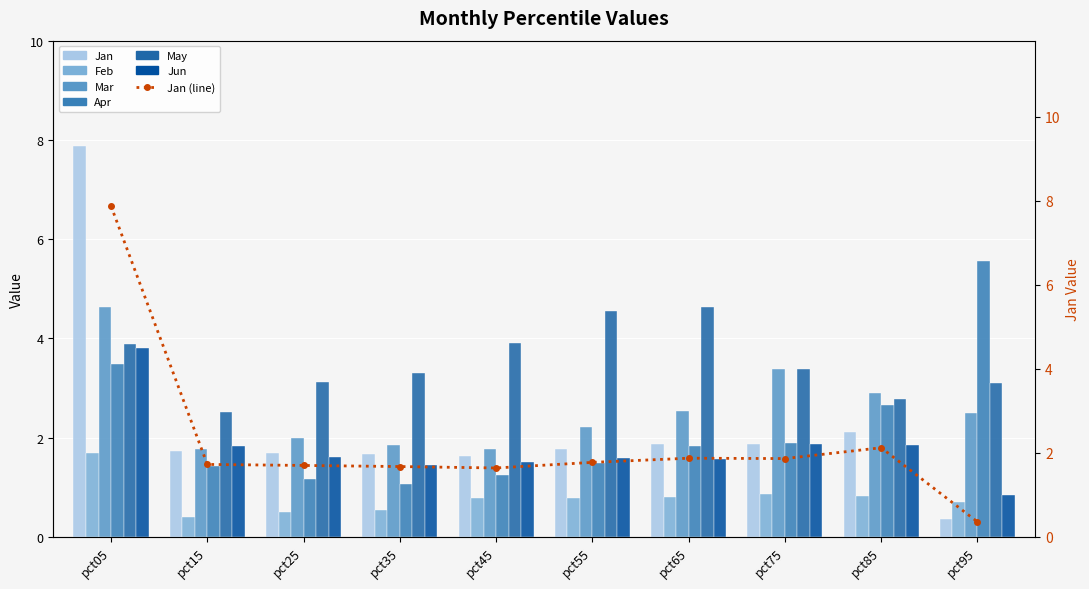

What is the sum of the Feb values at pct75 and pct35?

1.4